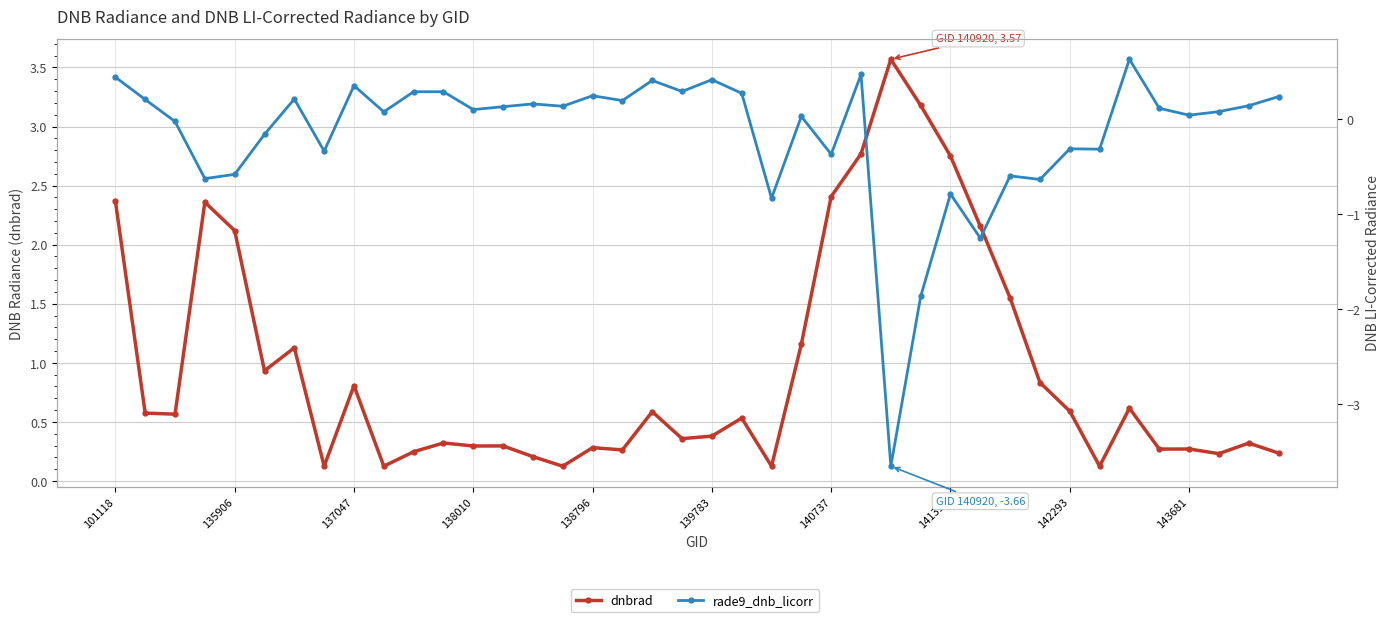

Does the chart have visible grid lines?

Yes